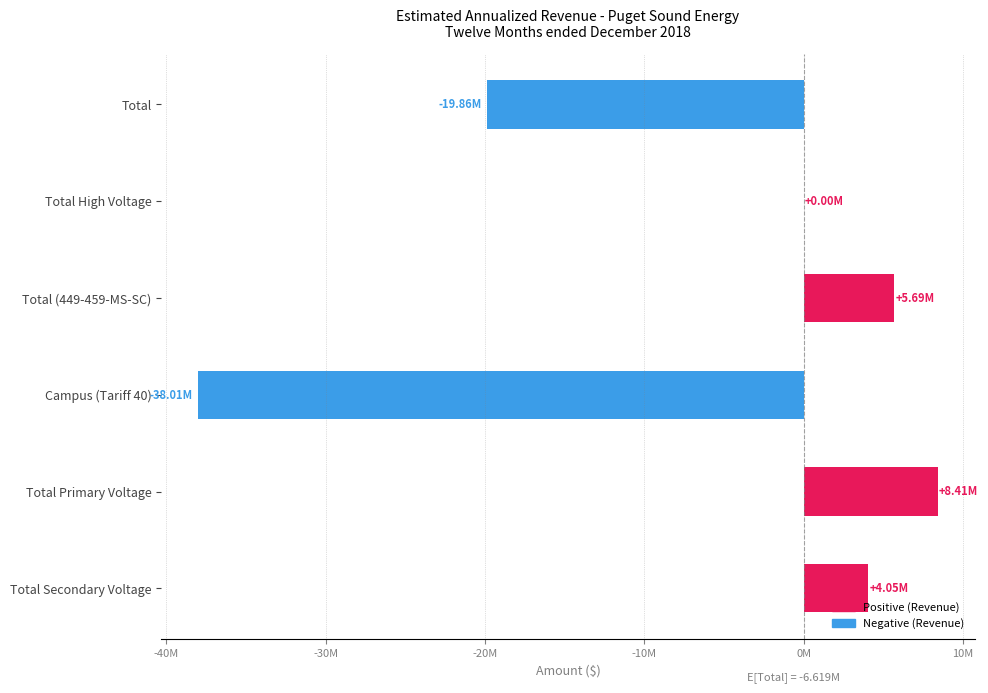

What is the smallest value displayed?

-38010023.1